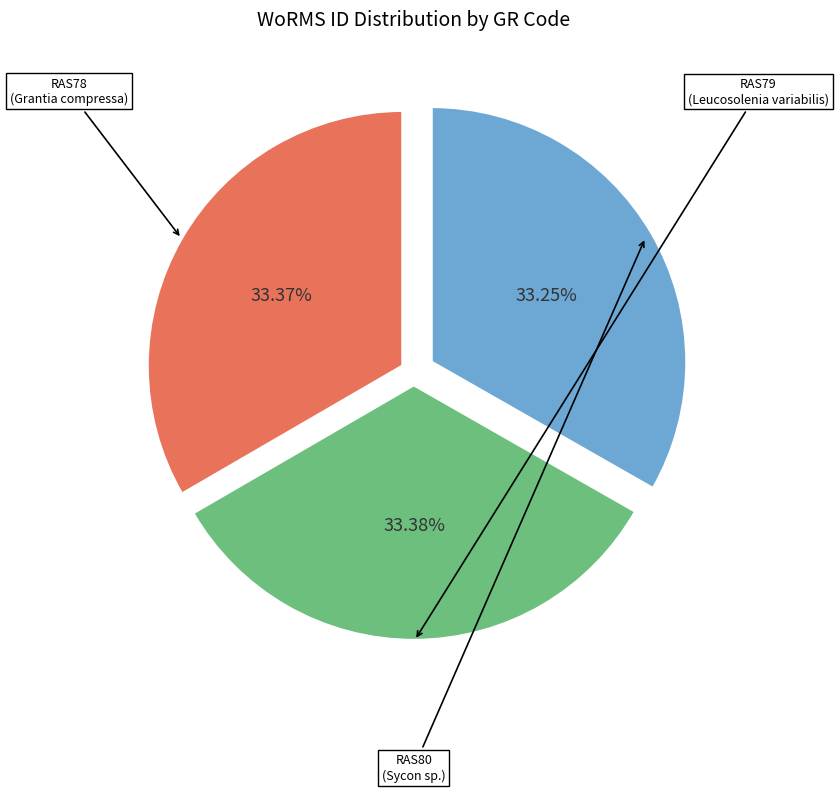

The RAS80 slice represents 33% of the pie. True or false?

True